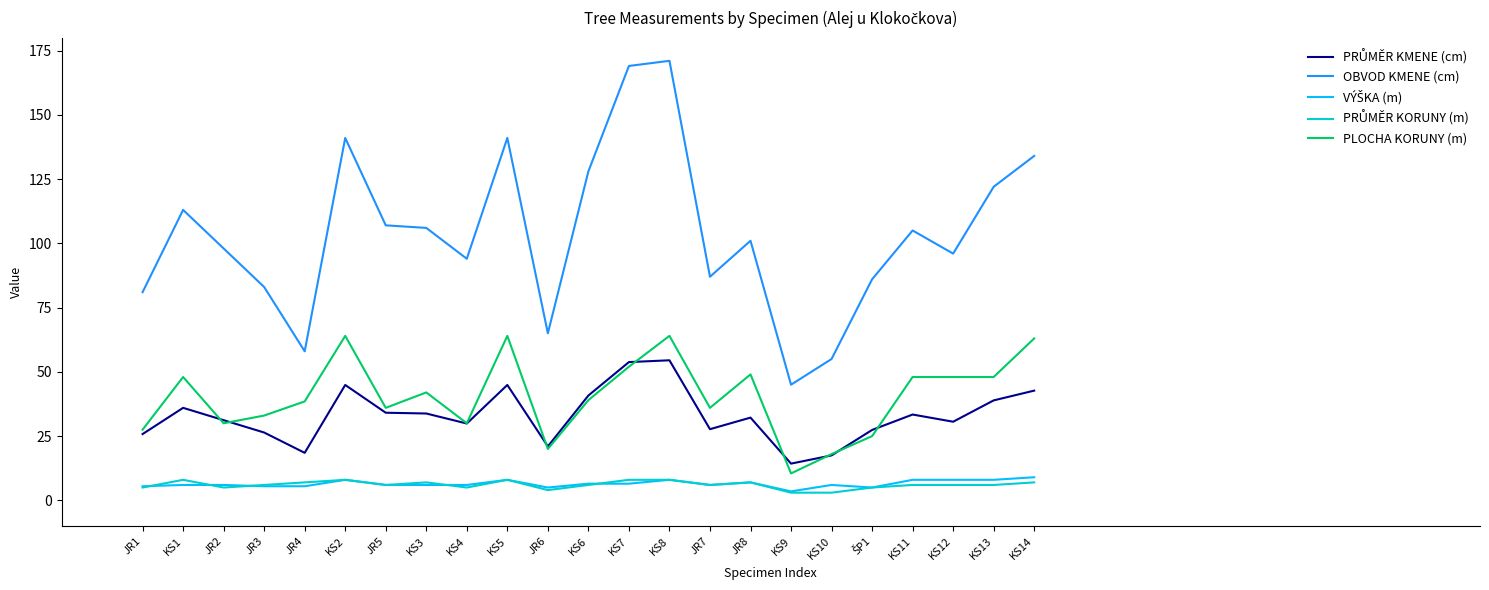

Which series has the widest spread of values?

OBVOD KMENE (cm)